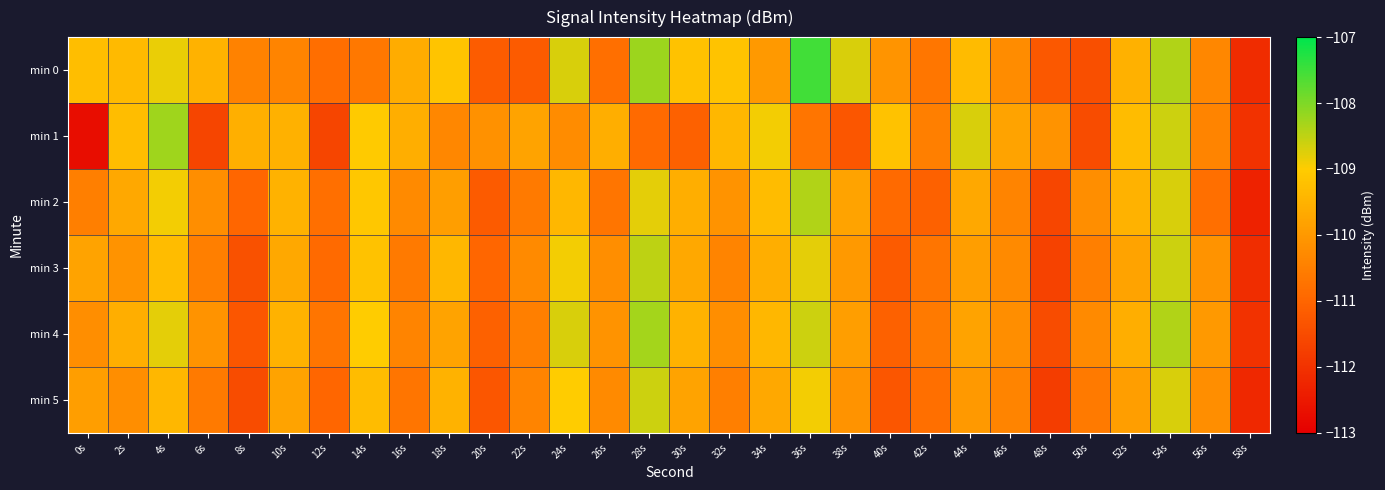

Rank the series by their maximum value, from lowest to highest.

min 5, min 3, min 2, min 4, min 1, min 0